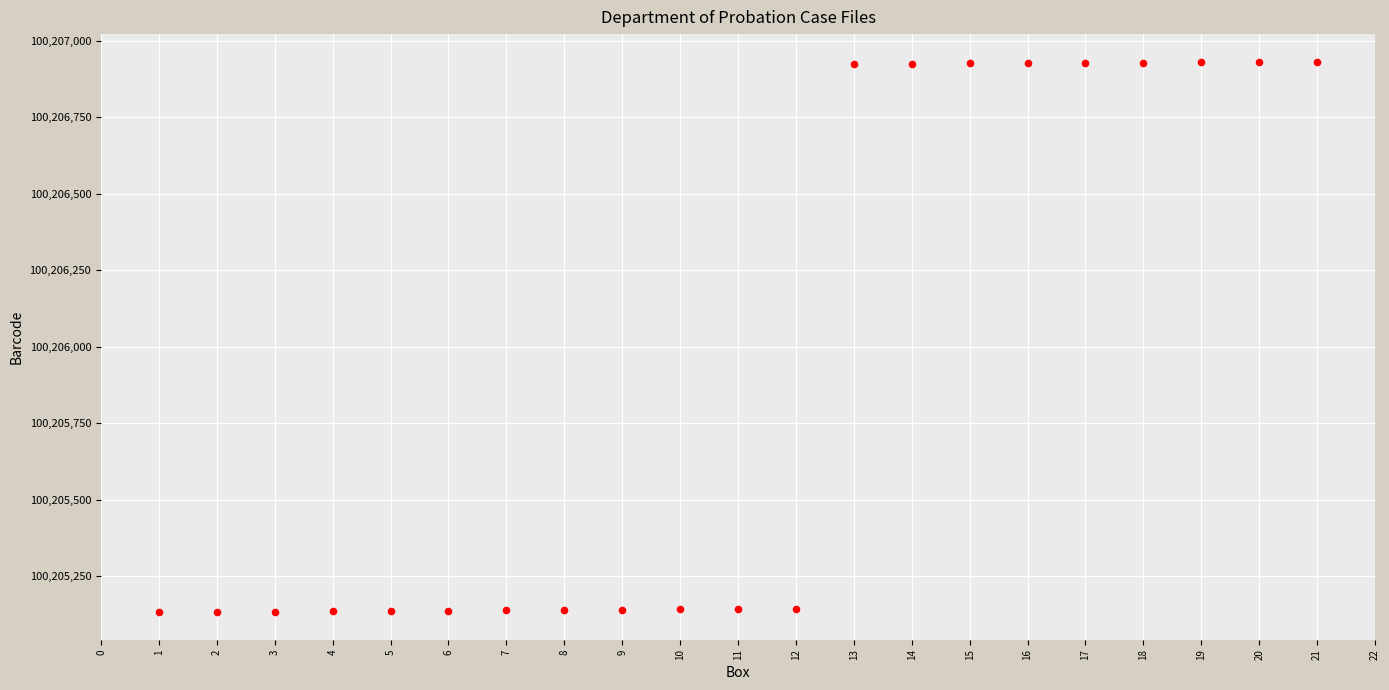

What is the range of Y values (max minus min)?

1798